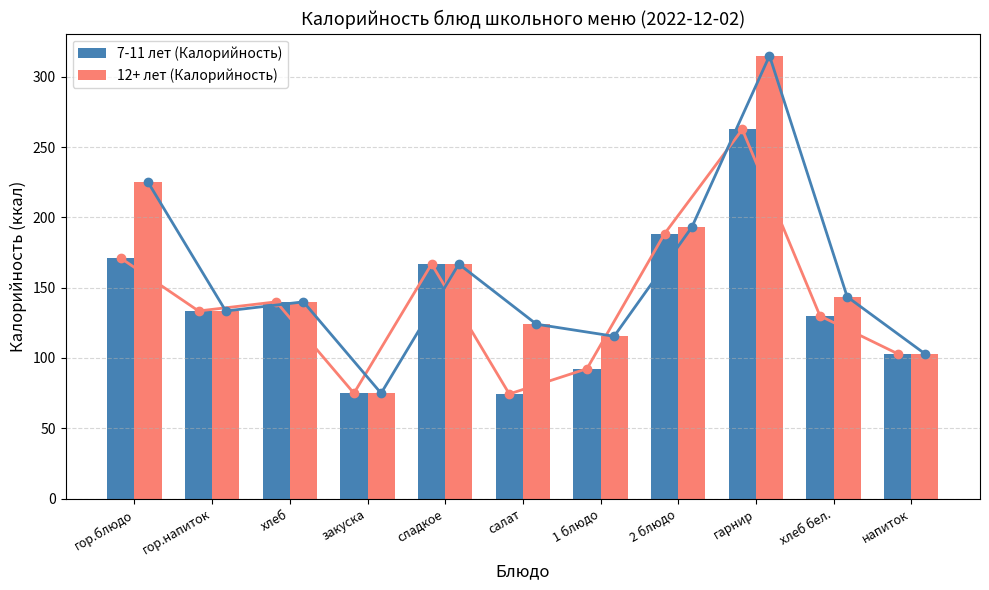

What is the minimum value for 7-11 лет (Калорийность)?

74.4